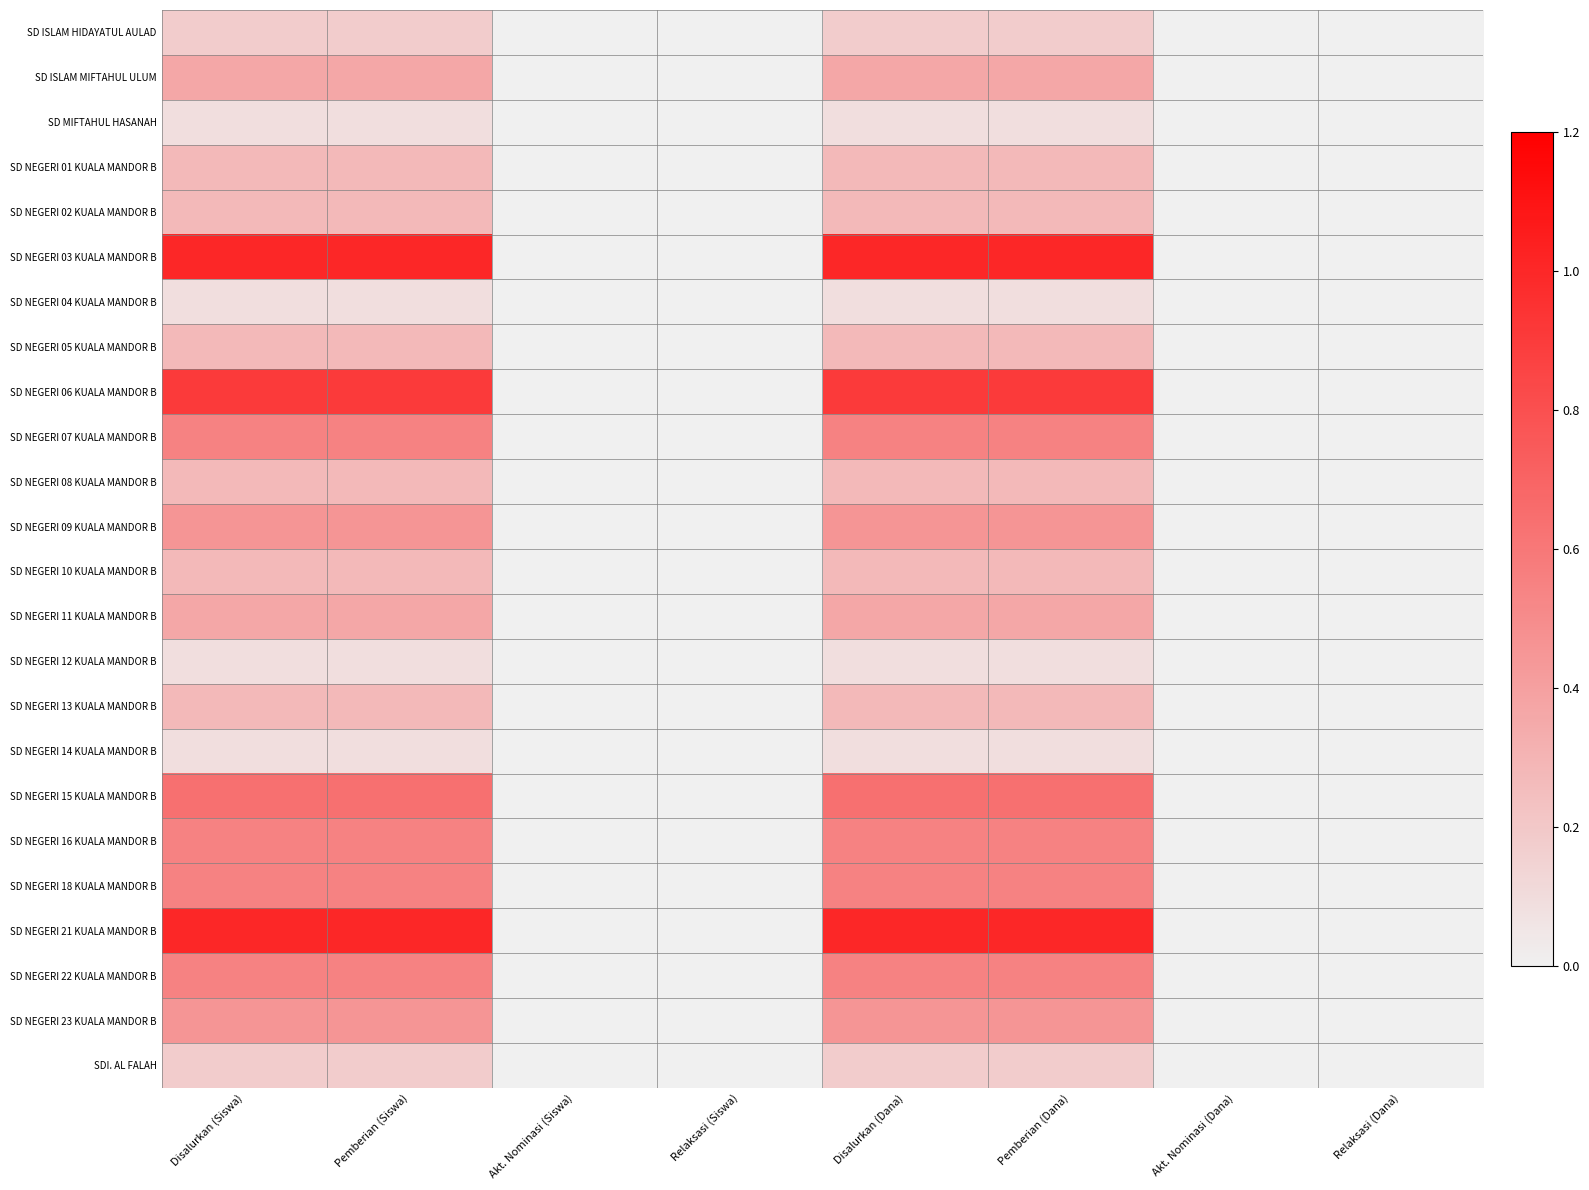

At how many categories does at least one series exceed 0?

4